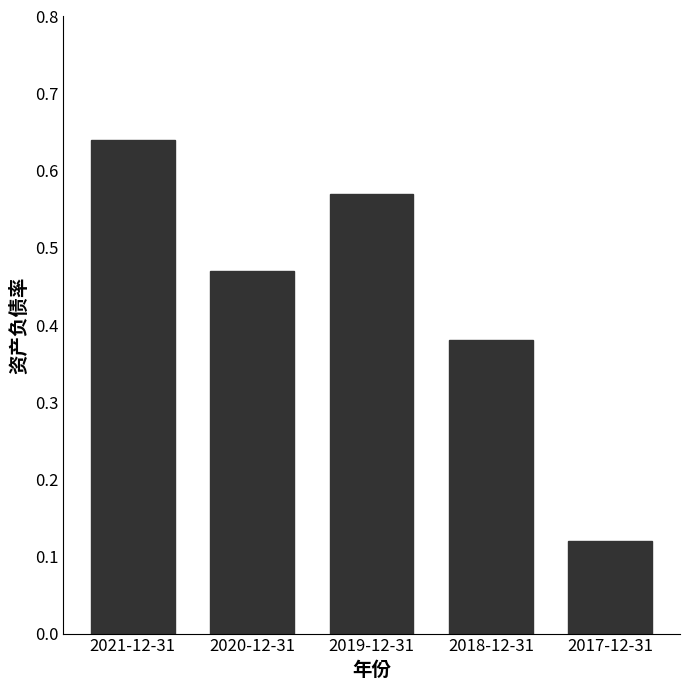

Which has a higher value, 2019-12-31 or 2018-12-31?

2019-12-31